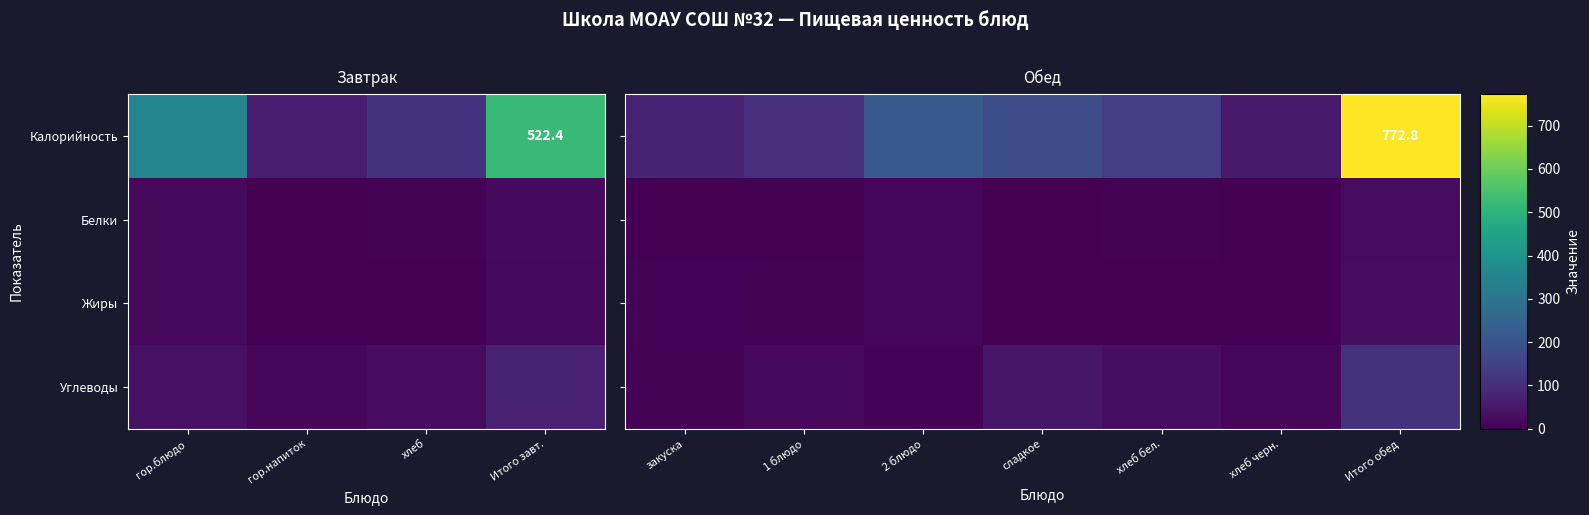

At which label is Углеводы closest to 58?

сладкое